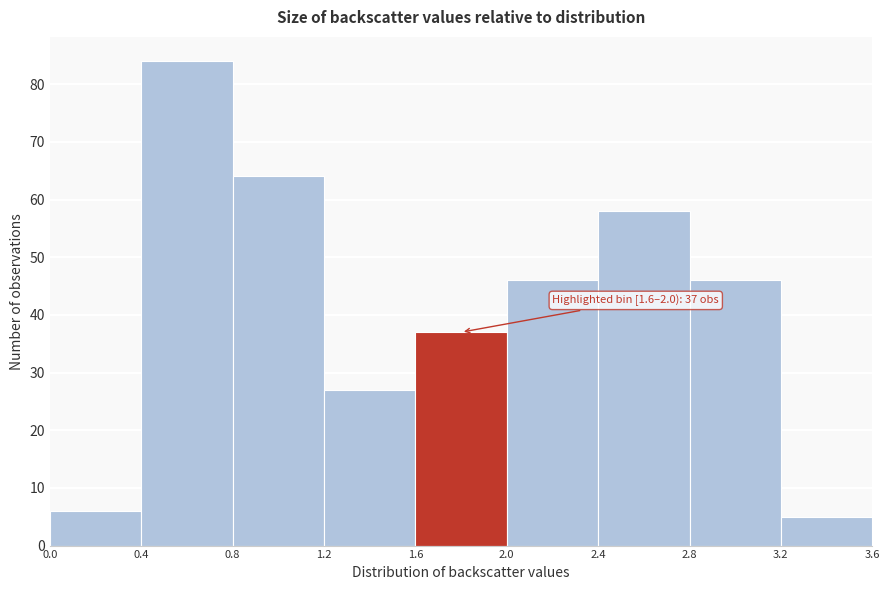

Which range on the x-axis has the tallest bar?

0.4 to 0.8